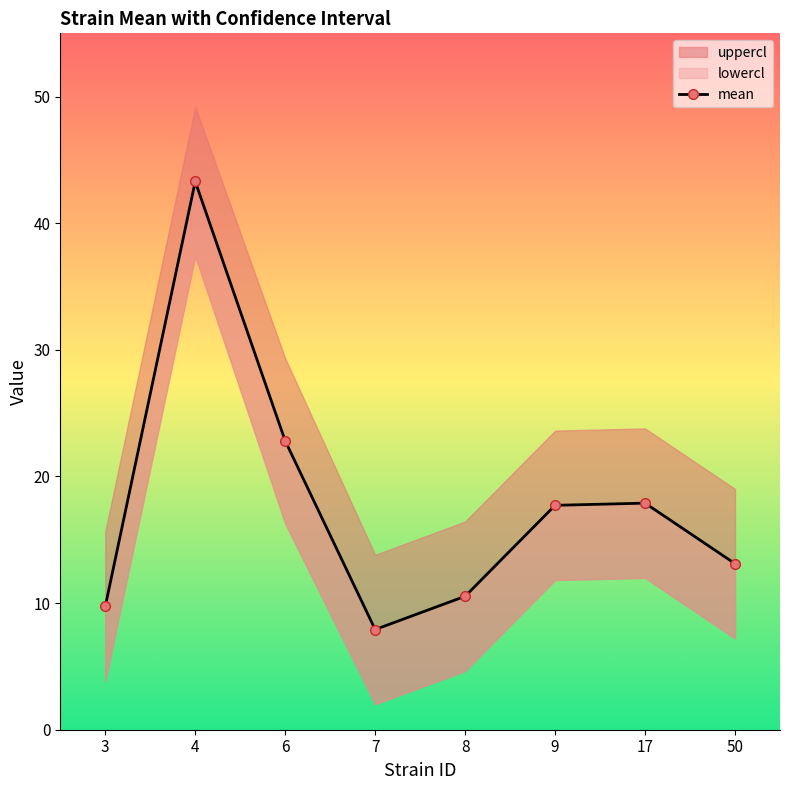

What is the change in value from 3 to 6?

+13.1